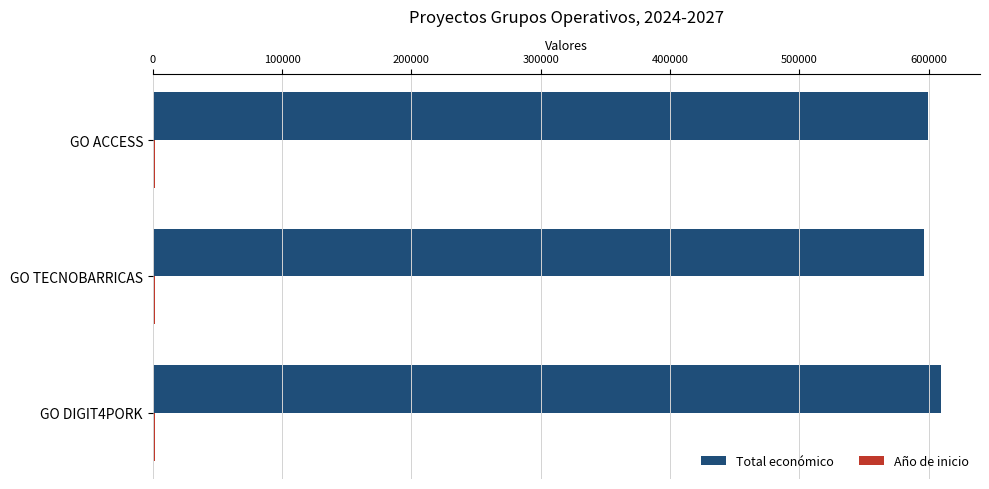

Is it true that Total económico equals 220690 at GO TECNOBARRICAS?

False